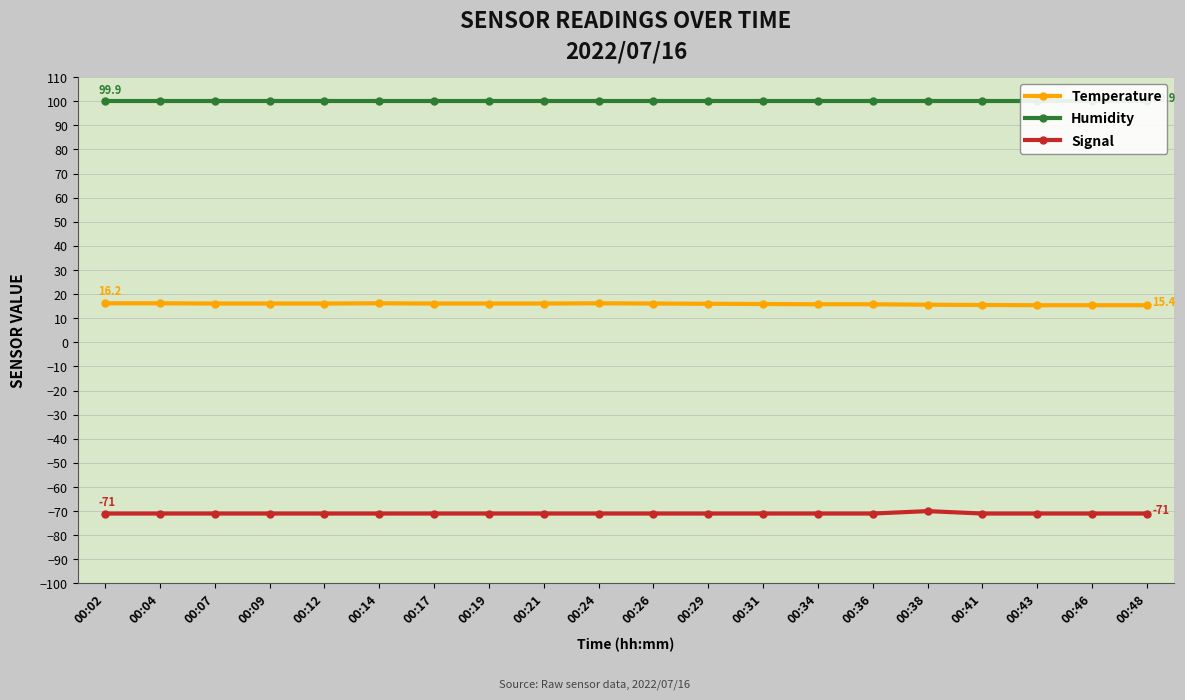

What is the sum of all Humidity values?

1998.0